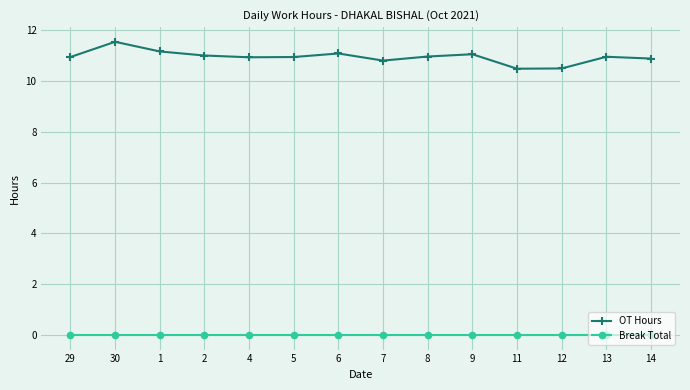

Which series has the largest range (max minus min)?

OT Hours